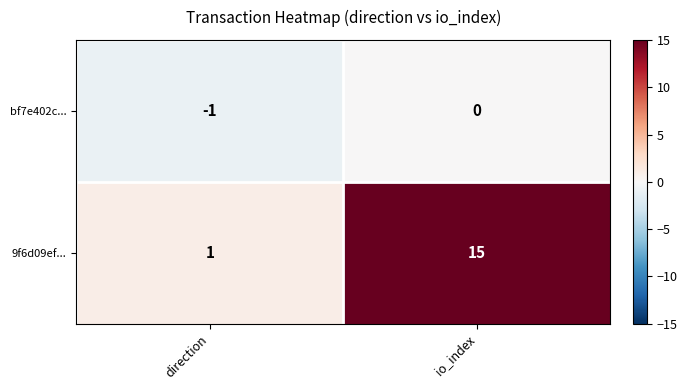

What is the sum of all 9f6d09ef... values?

16